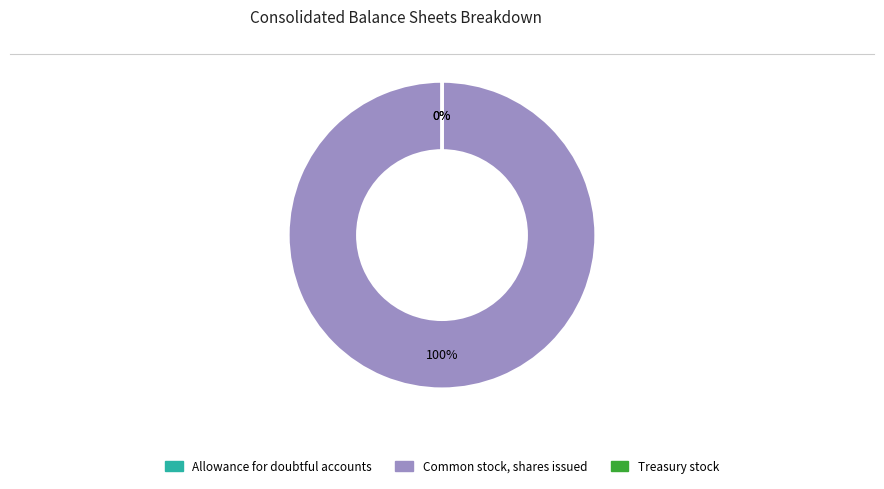

Which category has the biggest portion of the pie?

Common stock, shares issued